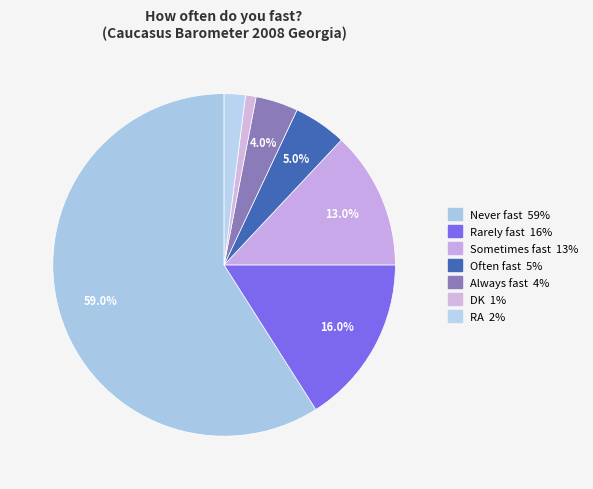

Which has a higher value, DK or Always fast?

Always fast